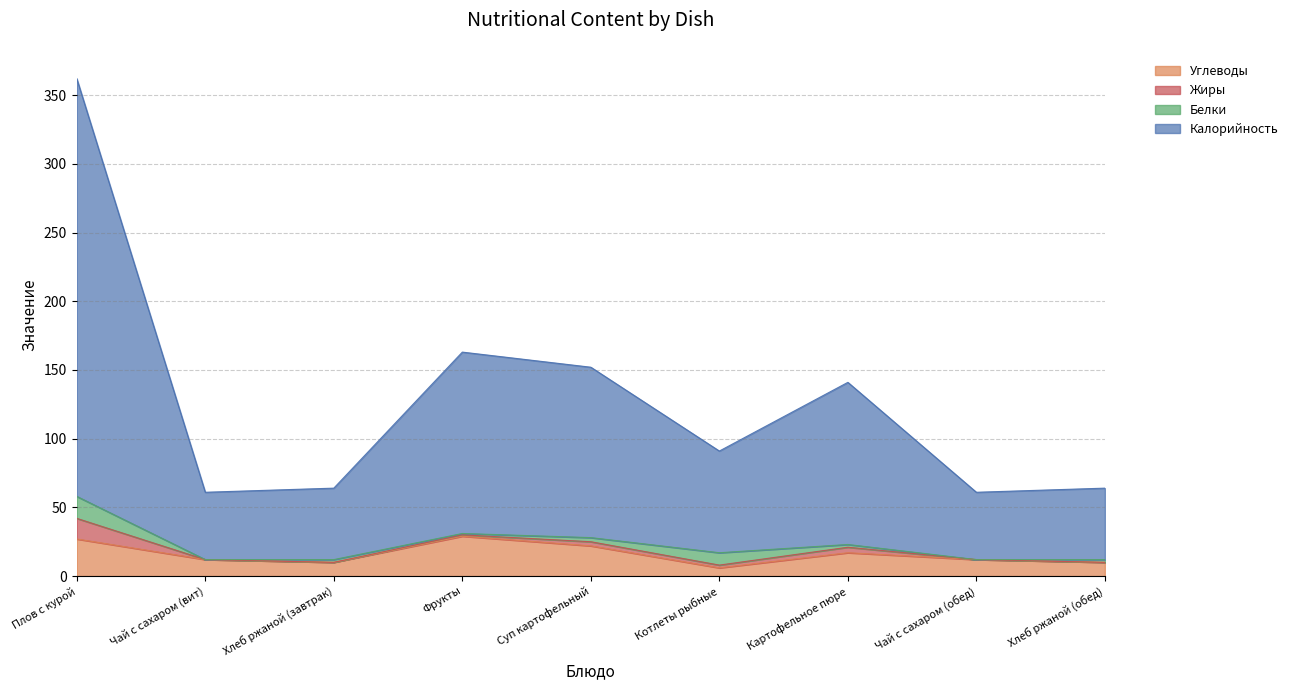

Rank the categories by Углеводы value from highest to lowest.

Фрукты, Плов с курой, Суп картофельный, Картофельное пюре, Чай с сахаром (вит), Чай с сахаром (обед), Хлеб ржаной (завтрак), Хлеб ржаной (обед), Котлеты рыбные